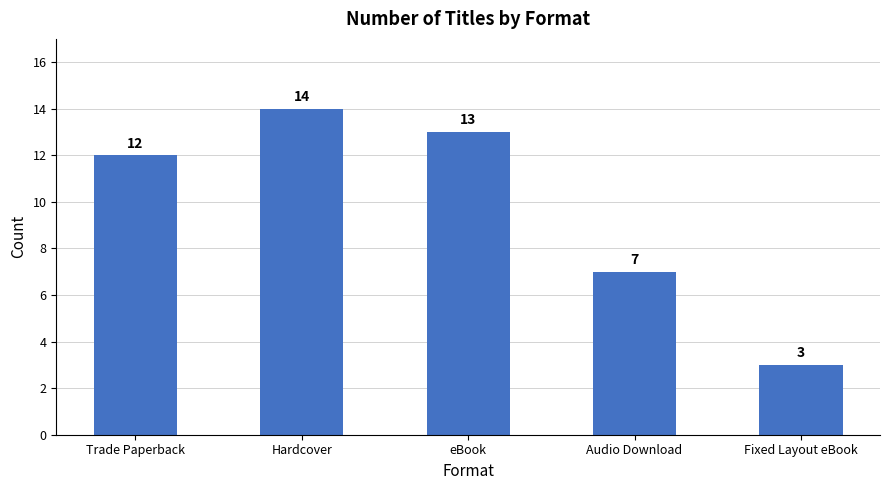

At which category does the chart reach its minimum across all series?

Fixed Layout eBook